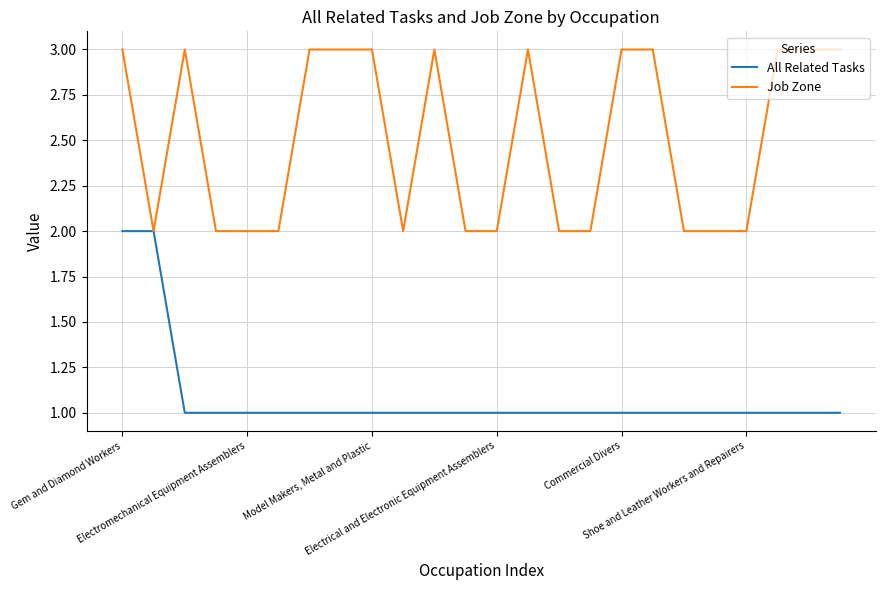

What is the maximum value shown in the chart?

3